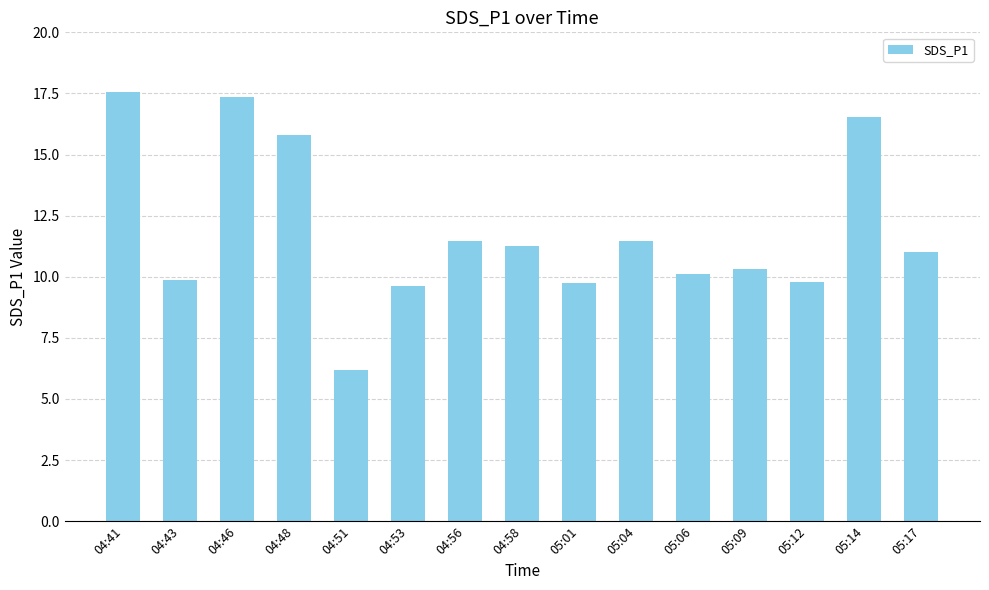

What is the change in value from 04:41 to 04:58?

-6.3